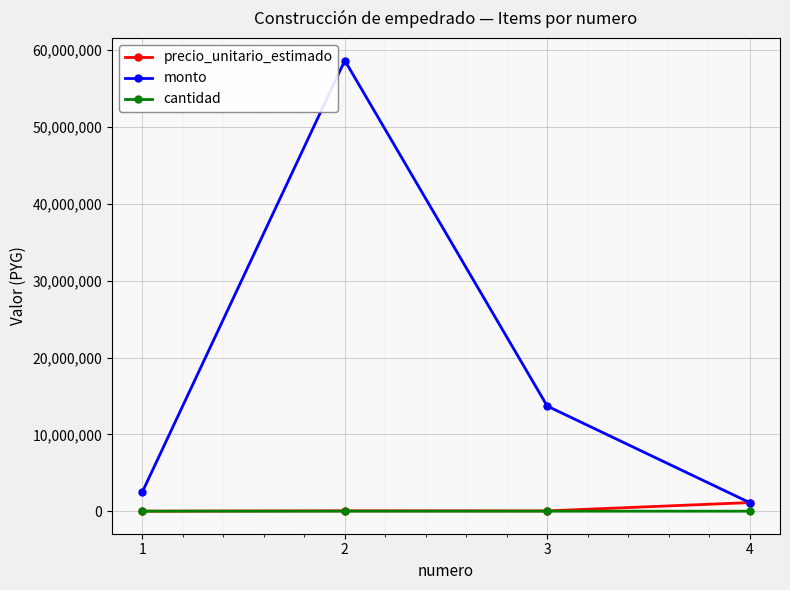

What value does the monto series have at 1, to the nearest 50?

2513700